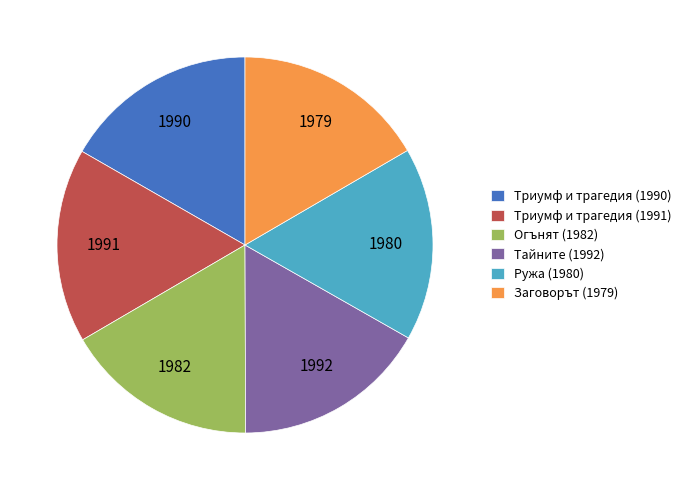

True or false: Огънят (1982) accounts for 17% of the total.

True